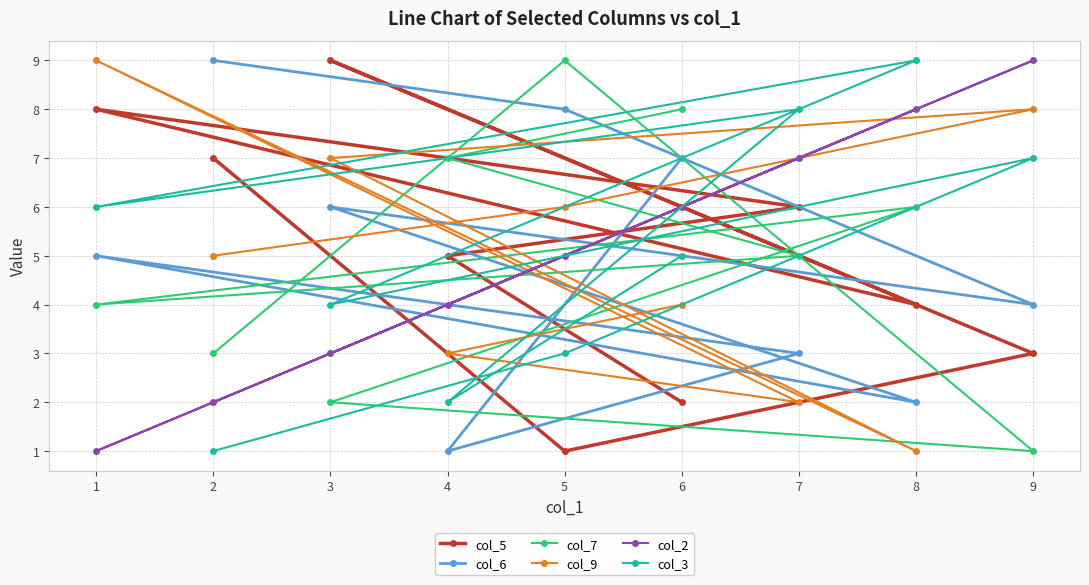

The col_9 series shows 2 at 9. True or false?

False